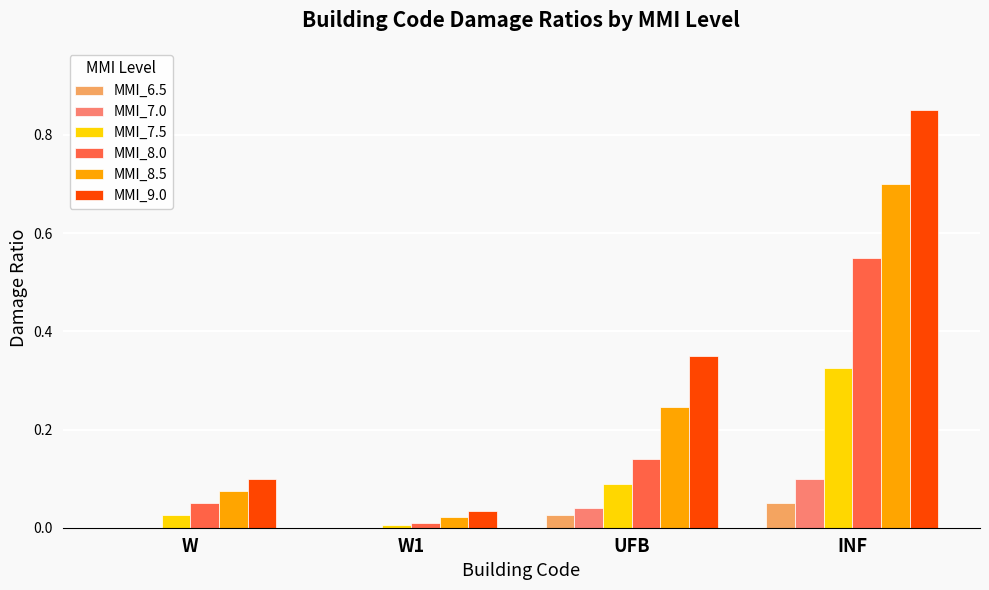

The MMI_8.0 series shows 0.0 at W. True or false?

False